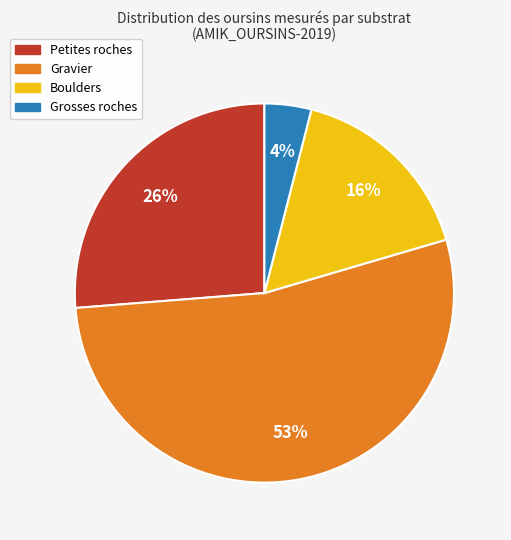

To the nearest percent, what is the difference between the largest and smallest slice percentages?

49%